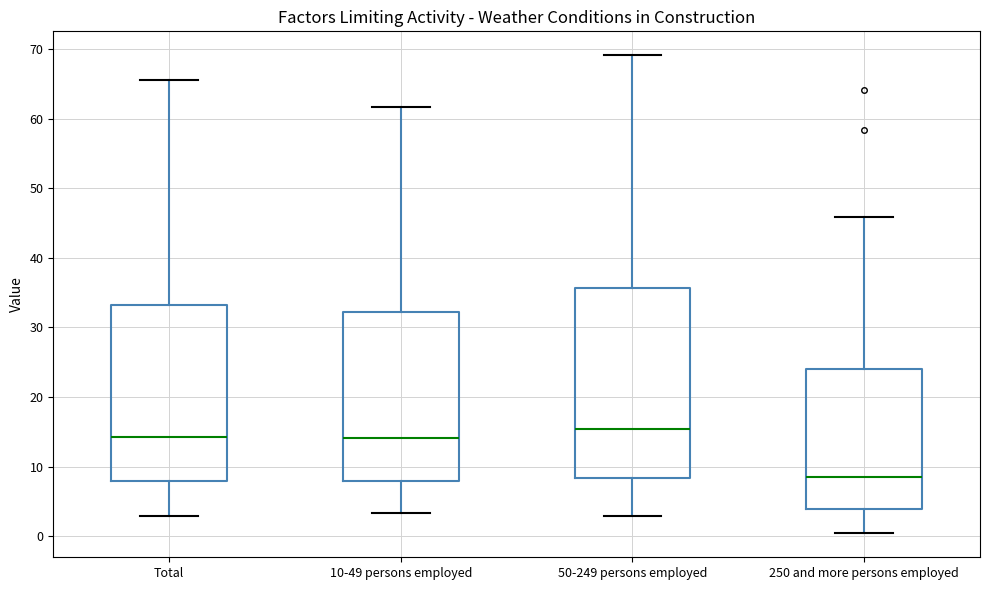

Reading left to right, transcribe this box plot: for each box, give where its median line is, the range the box spans, and where its two whiskers end, as read against the y-axis. The values are not printed on the chart, so give them approximately, as read against the axis.

Total: median 14, box 8 to 33, whiskers 3 to 66
10-49 persons employed: median 14, box 8 to 32, whiskers 3 to 62
50-249 persons employed: median 15, box 8 to 36, whiskers 3 to 69
250 and more persons employed: median 8, box 4 to 24, whiskers 0 to 46